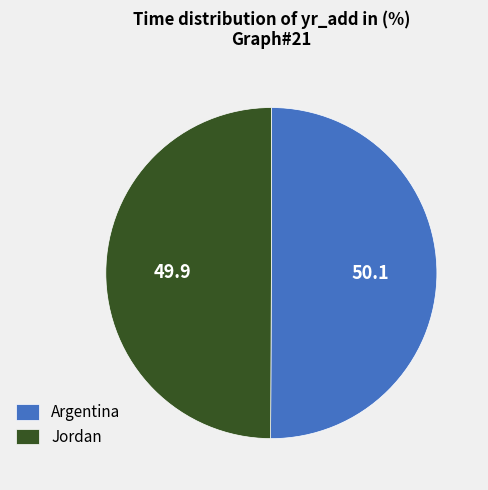

Do Jordan and Argentina together represent more than half of the pie?

Yes